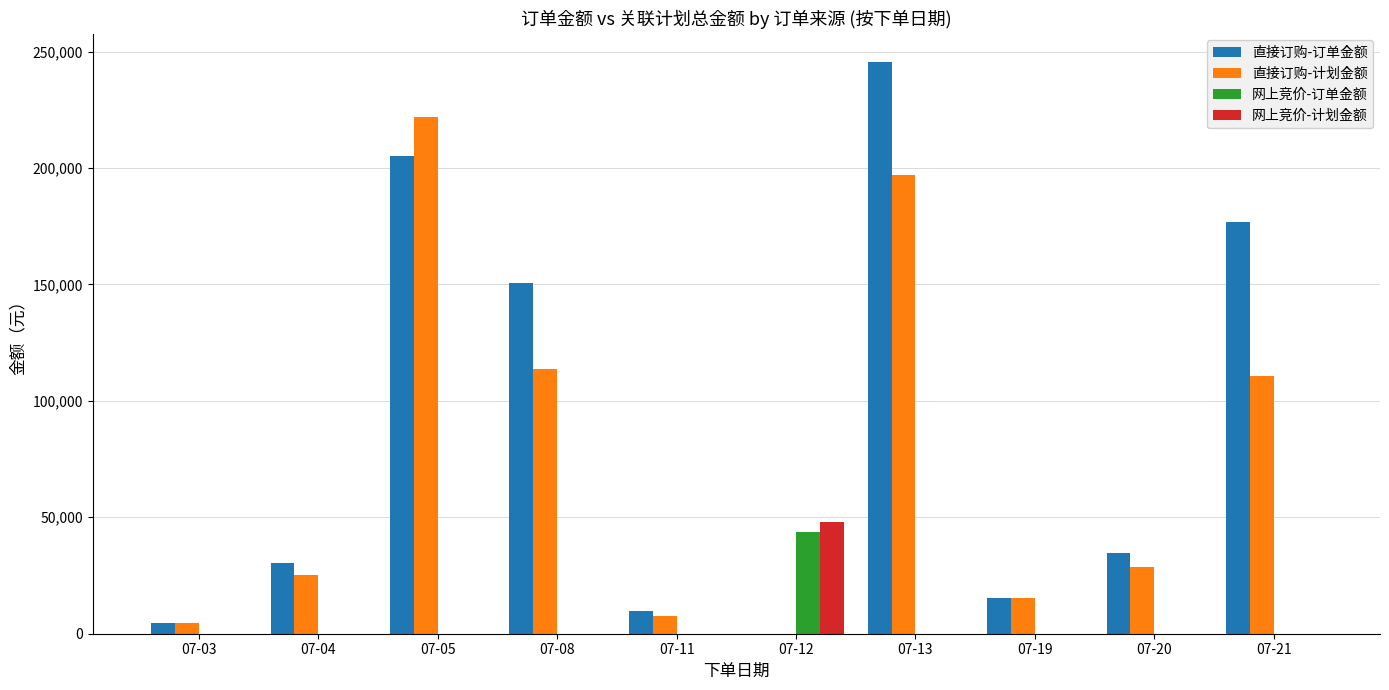

What is the sum of the 网上竞价-订单金额 values at 07-12 and 07-04?

43762